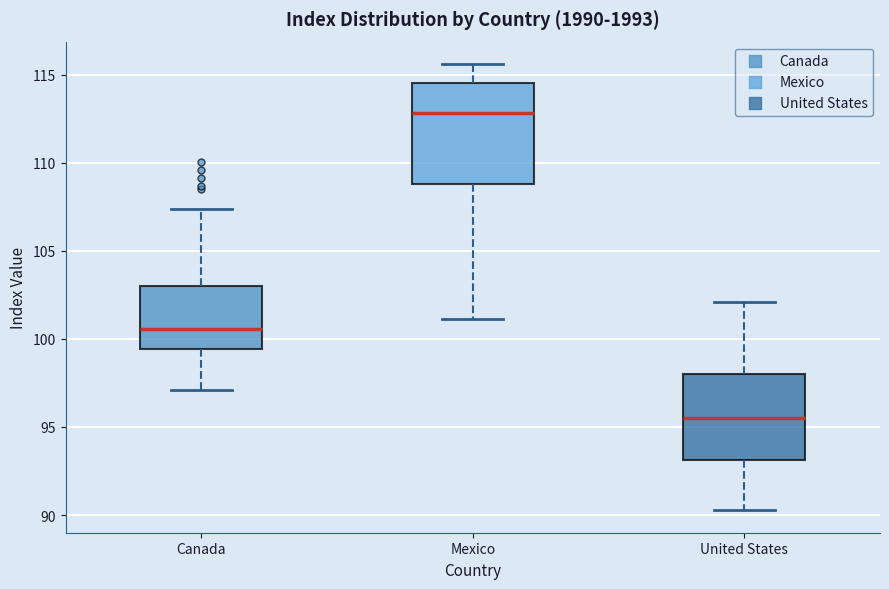

Which box has the highest median line?

Mexico